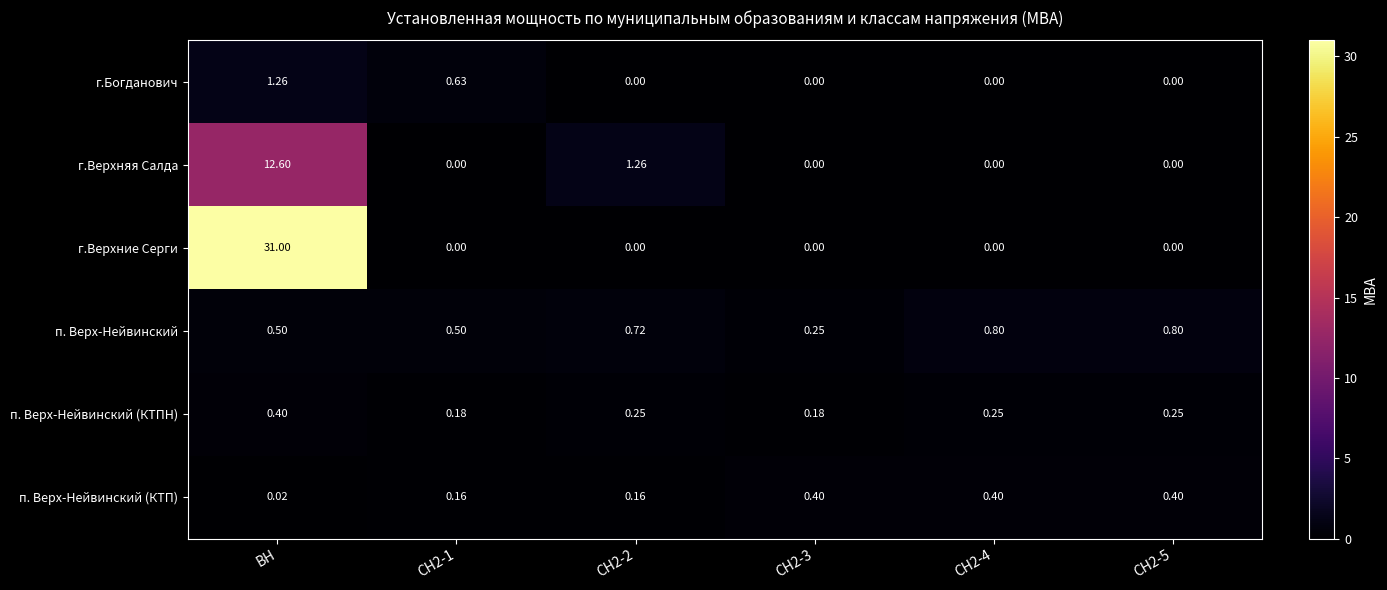

What is the maximum value shown in the chart?

31.0